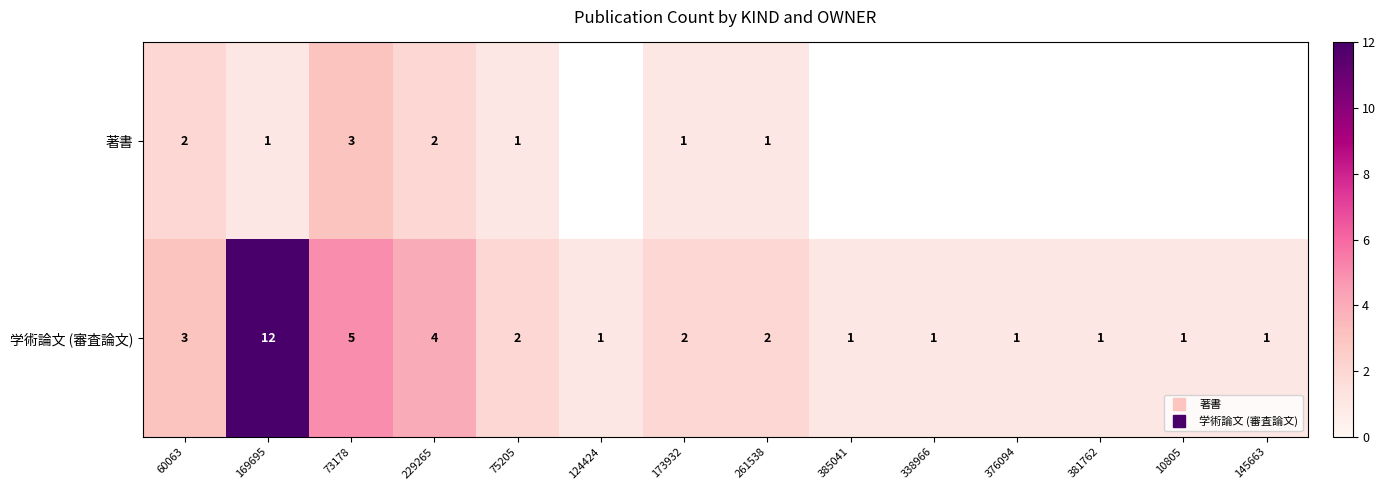

List the labels in order of 学術論文 (審査論文) value, largest first.

169695, 73178, 229265, 60063, 75205, 173932, 261538, 124424, 385041, 338966, 376094, 381762, 10805, 145663